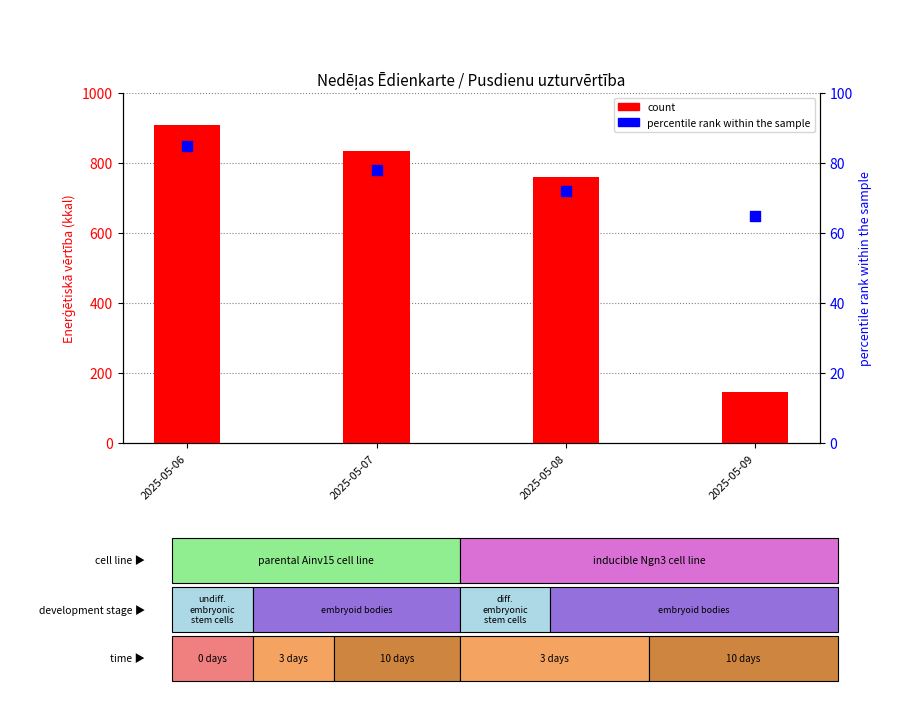

Which series contains the highest Y value?

count